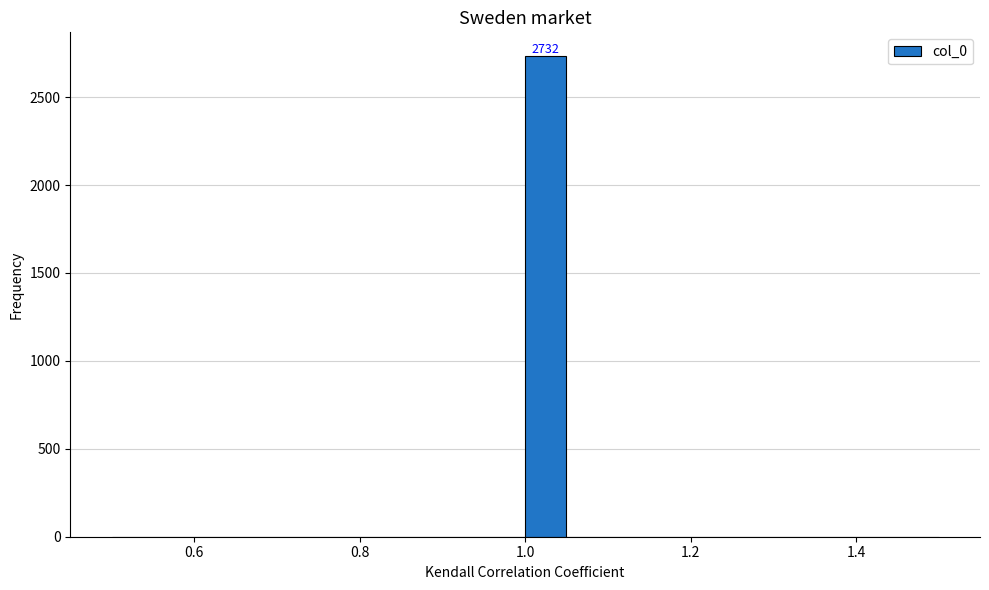

Read against the x-axis, roughly where is the centre of the tallest bar?

1.02